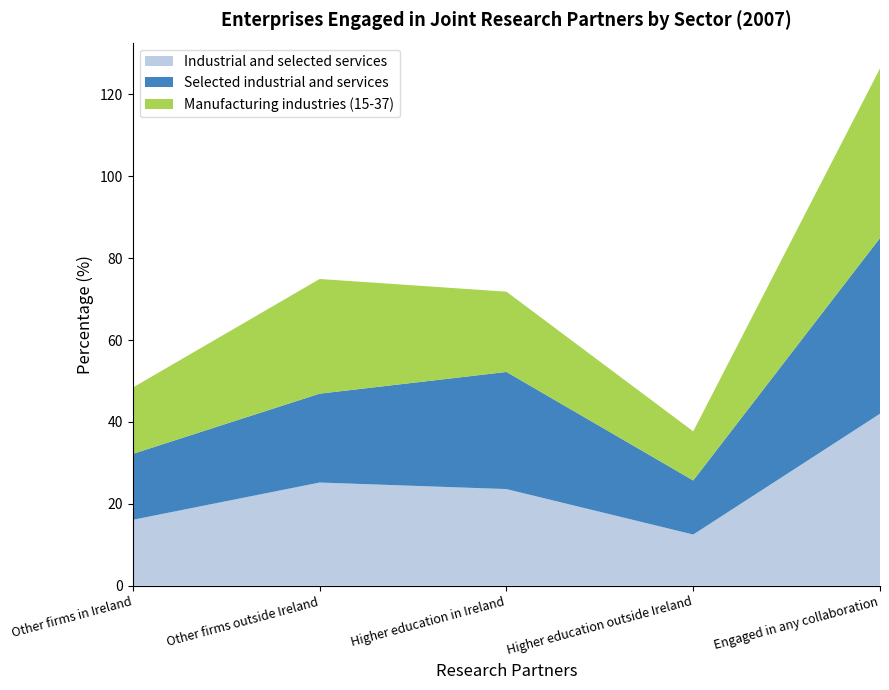

Reading right to left, transcribe all the data shown in this chart.

Industrial and selected services: 42.0	12.5	23.6	25.2	16.1
Selected industrial and services: 42.9	13.2	28.6	21.7	16.1
Manufacturing industries (15-37): 41.4	12.0	19.6	28.0	16.2